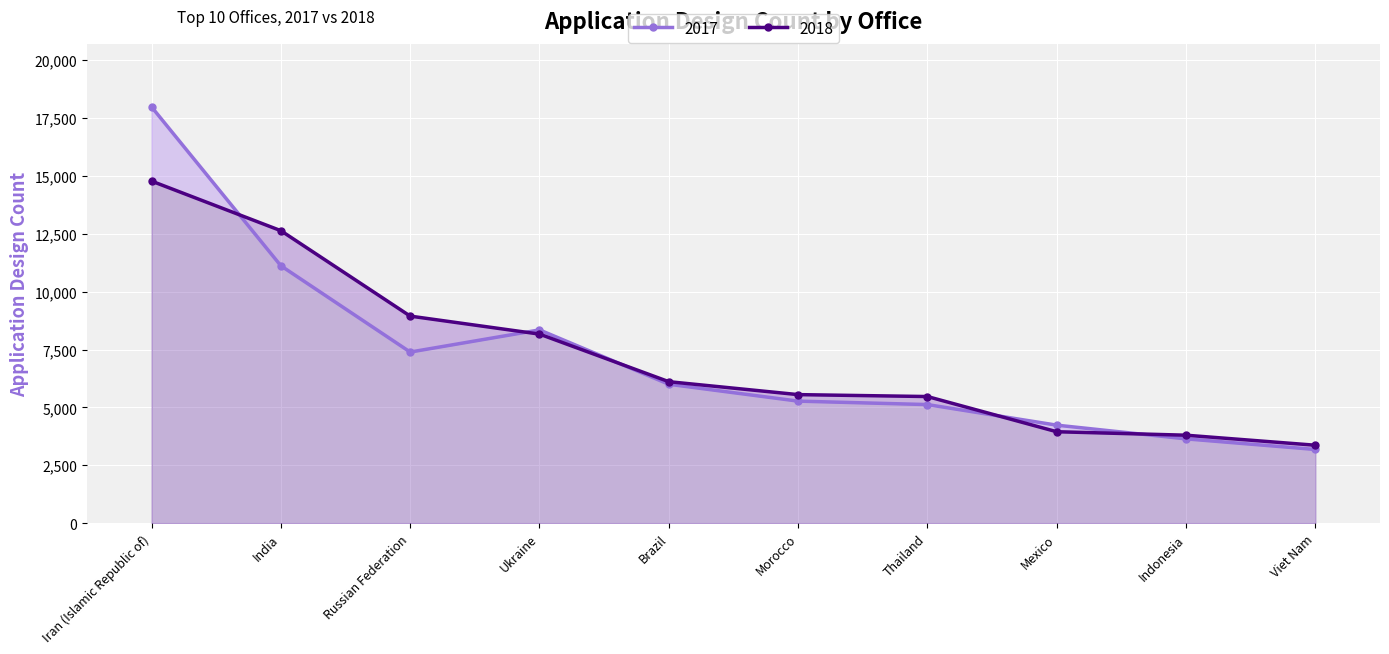

What is the smallest value displayed?

3183